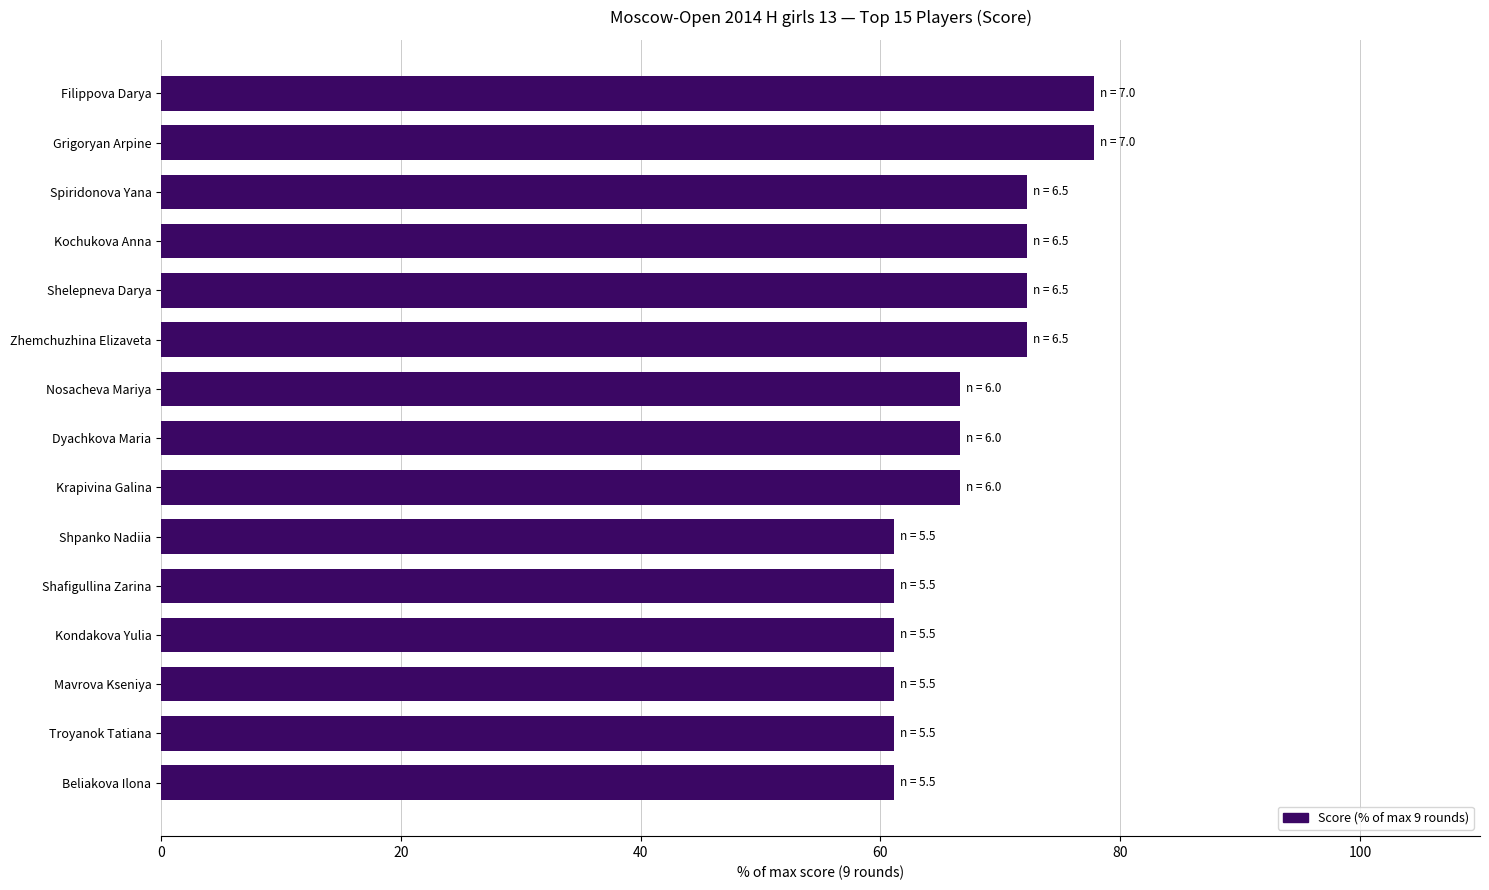

What is the sum of all values?

1011.1